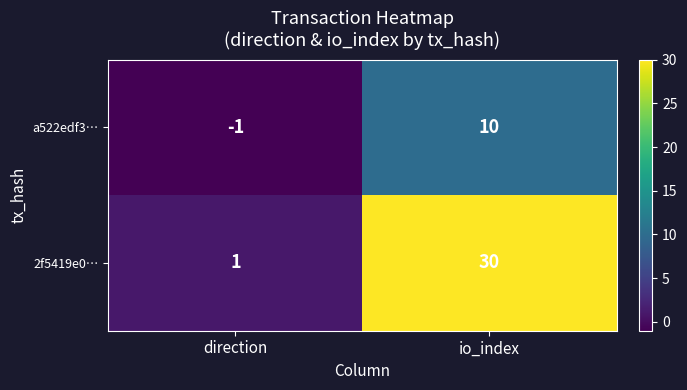

At which category does the chart reach its peak across all series?

io_index